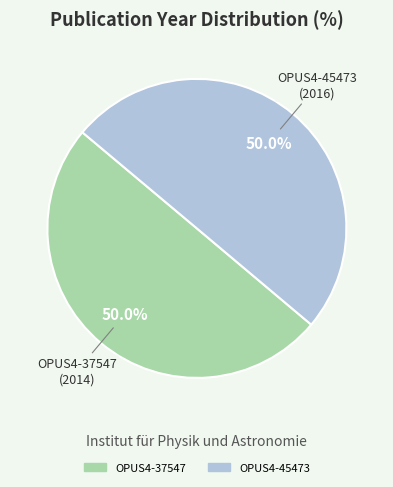

To the nearest percent, what is the combined percentage of OPUS4-37547 and OPUS4-45473?

100%